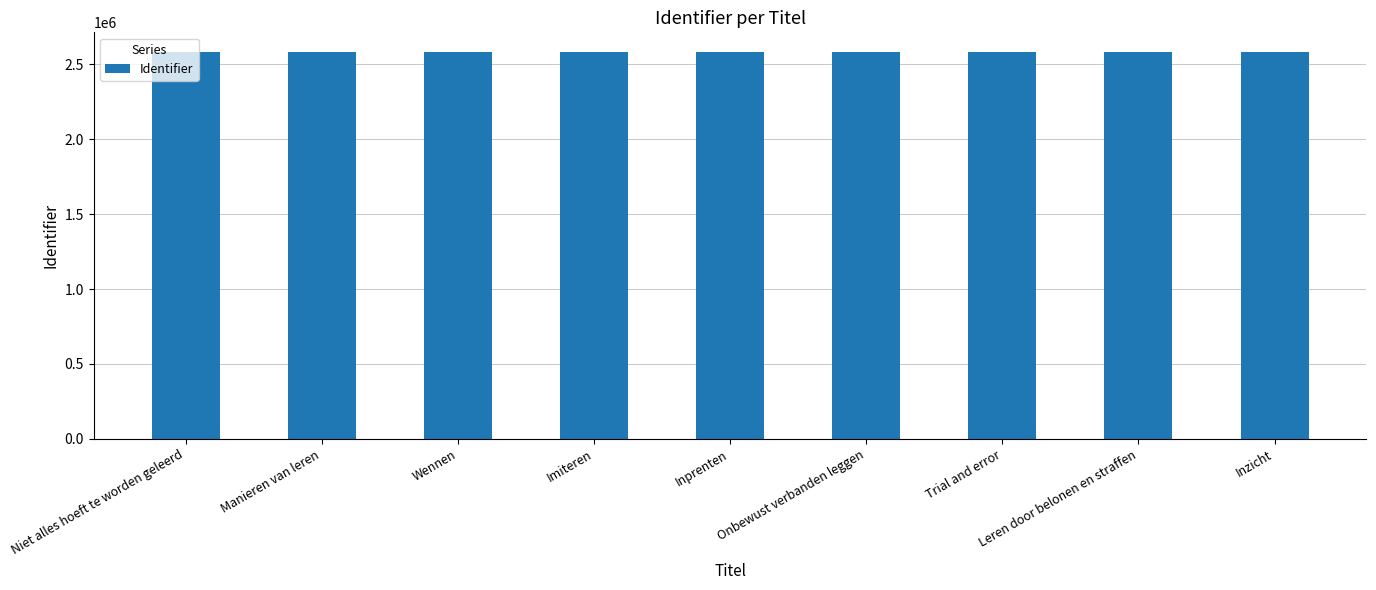

Approximately how many times larger is the value at Niet alles hoeft te worden geleerd compared to Imiteren?

1.0